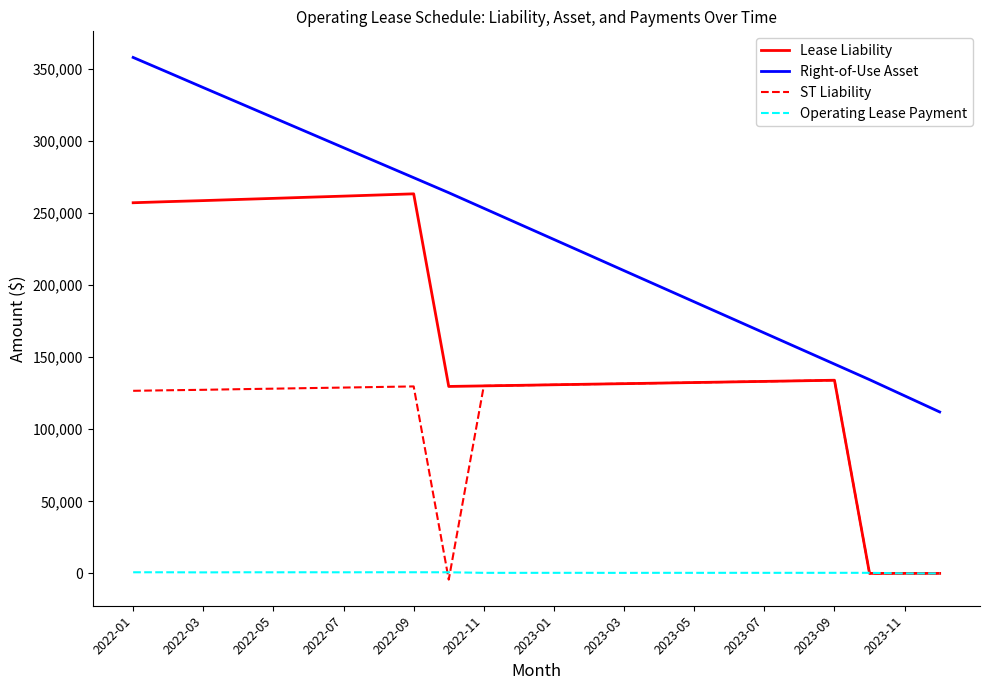

Which series has the largest total across all categories?

Right-of-Use Asset